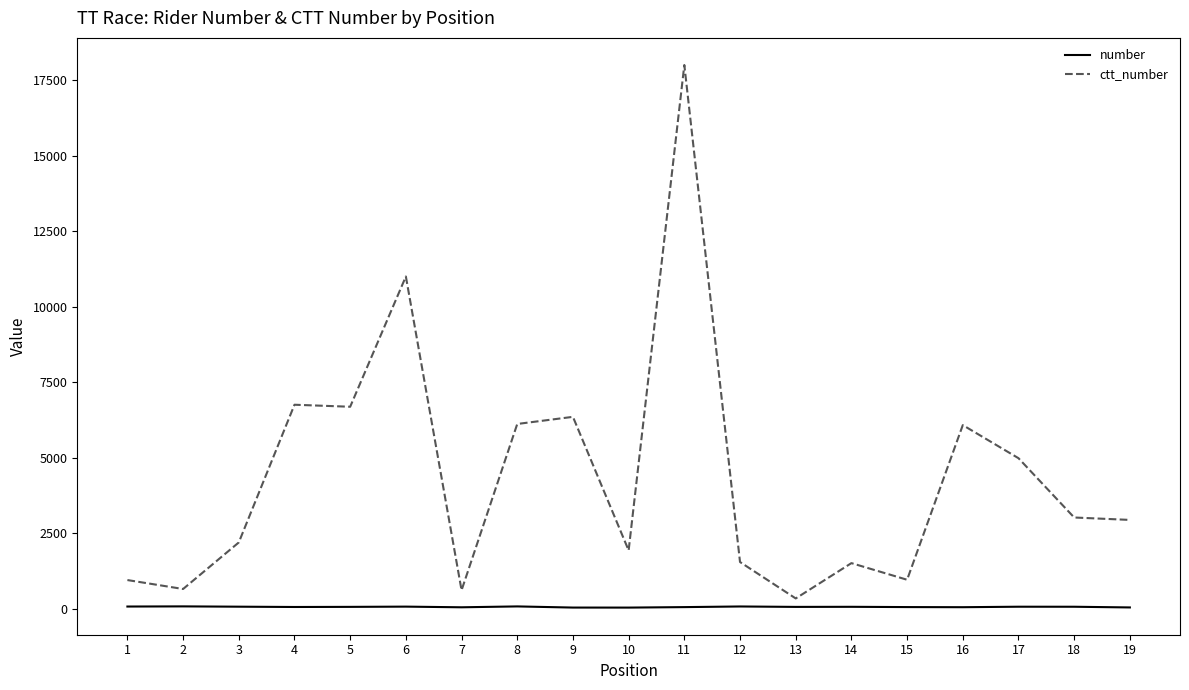

The value of ctt_number at 18 is 3020. True or false?

True